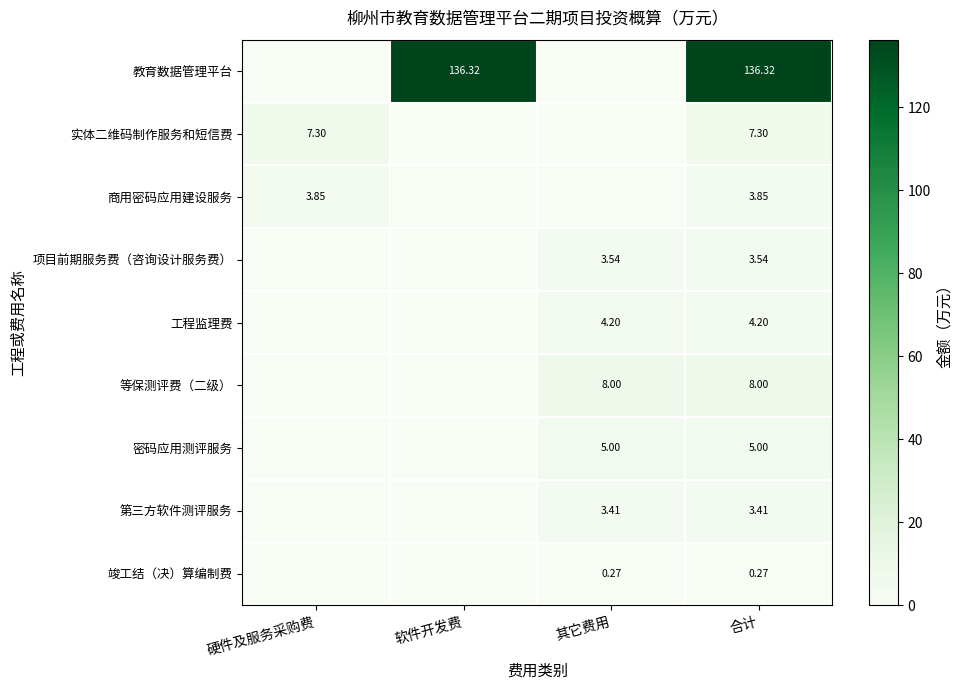

True or false: 工程监理费 has a value of 0.0 at 硬件及服务采购费.

True